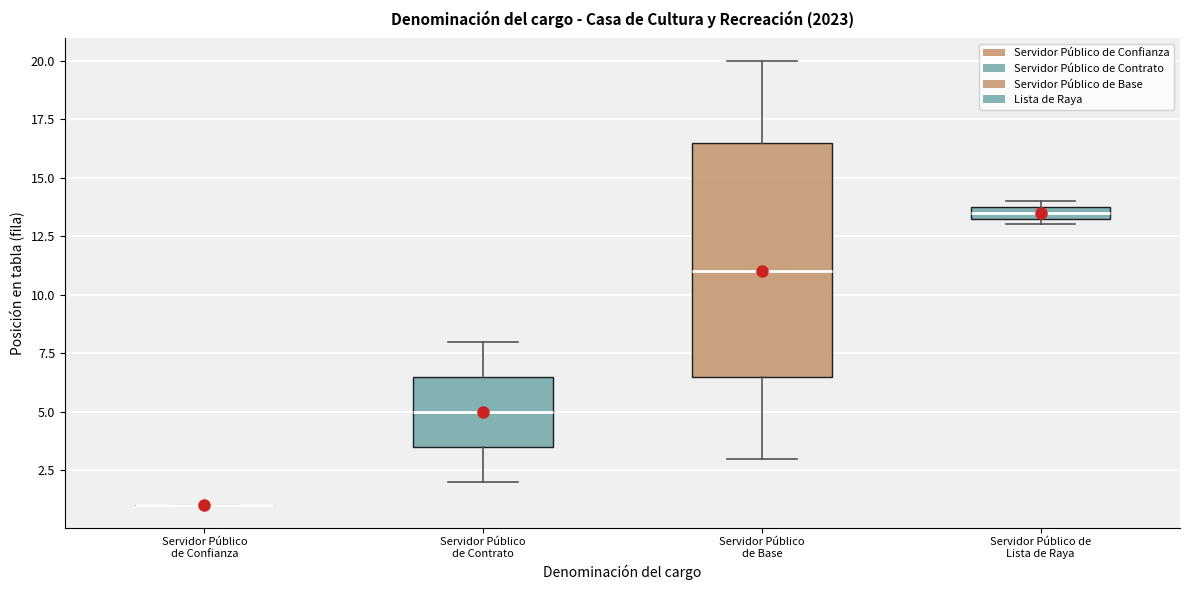

Which box is the tallest, from its lower edge to its upper edge?

Servidor Público de Base